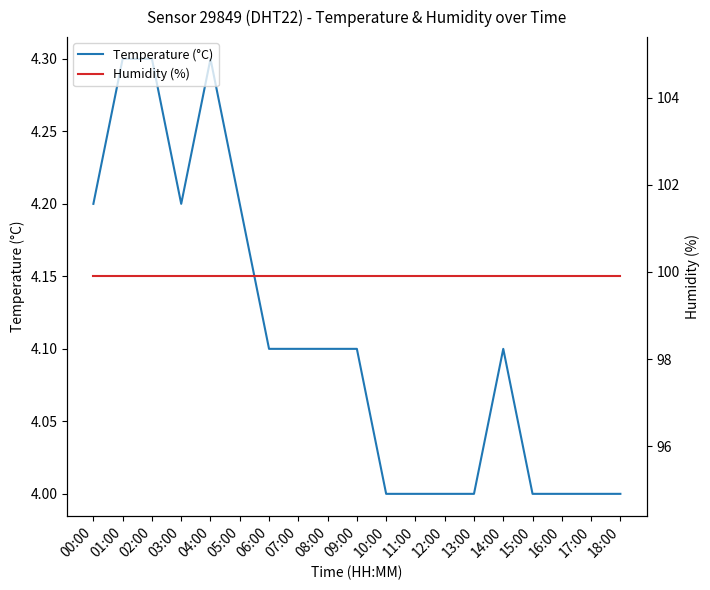

Which category has the highest value in the Temperature (°C) series?

01:00